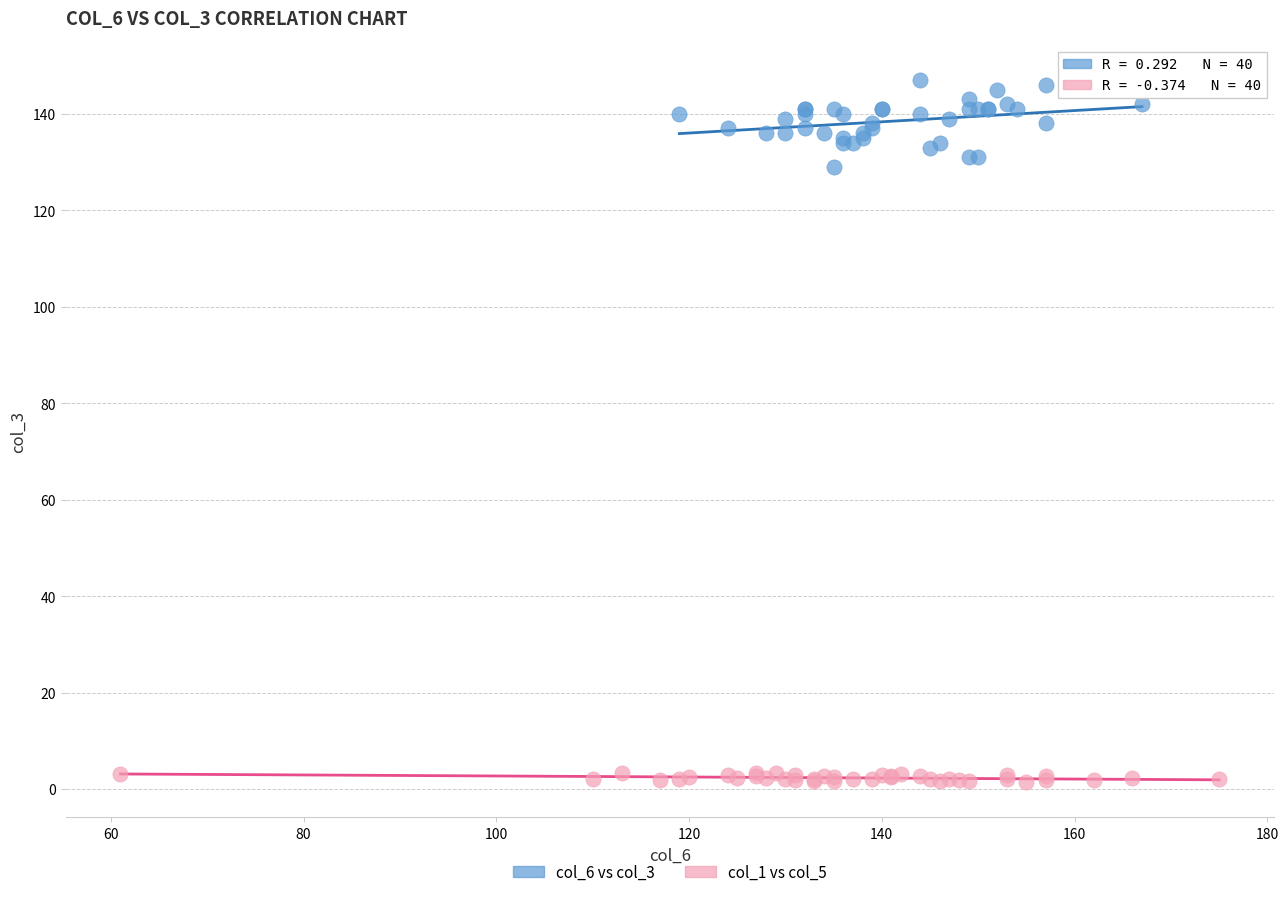

Which series reaches the minimum Y coordinate?

col_1 vs col_5